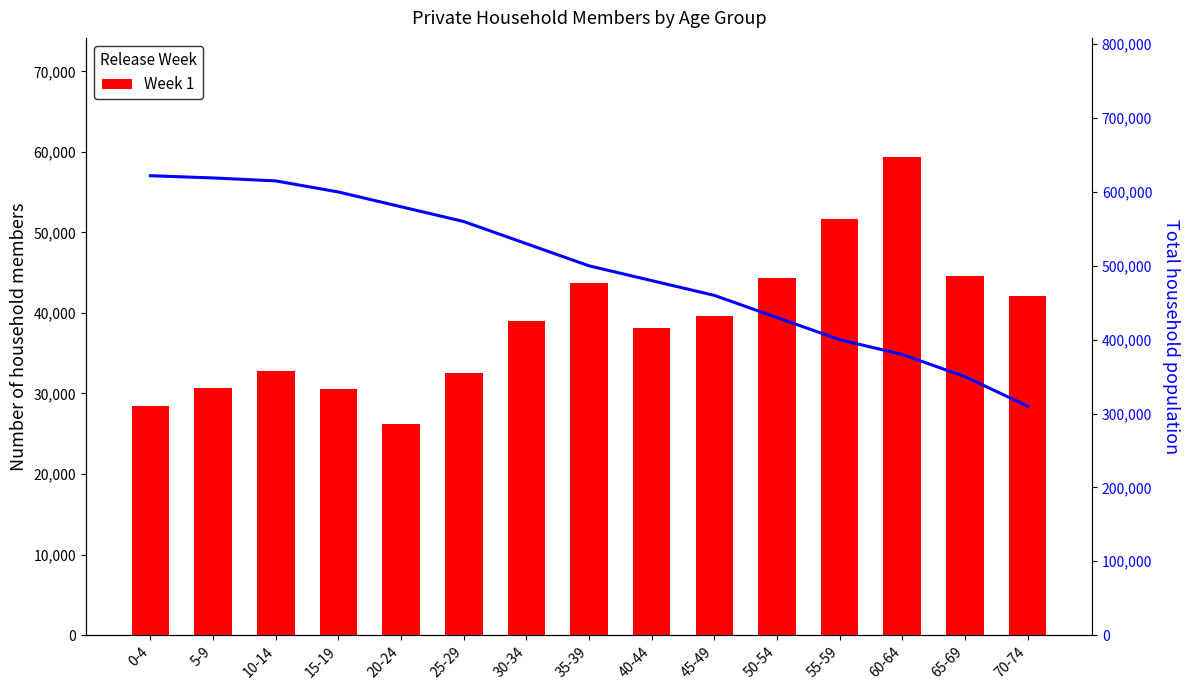

List the labels in order of value, smallest first.

20-24, 0-4, 15-19, 5-9, 25-29, 10-14, 40-44, 30-34, 45-49, 70-74, 35-39, 50-54, 65-69, 55-59, 60-64